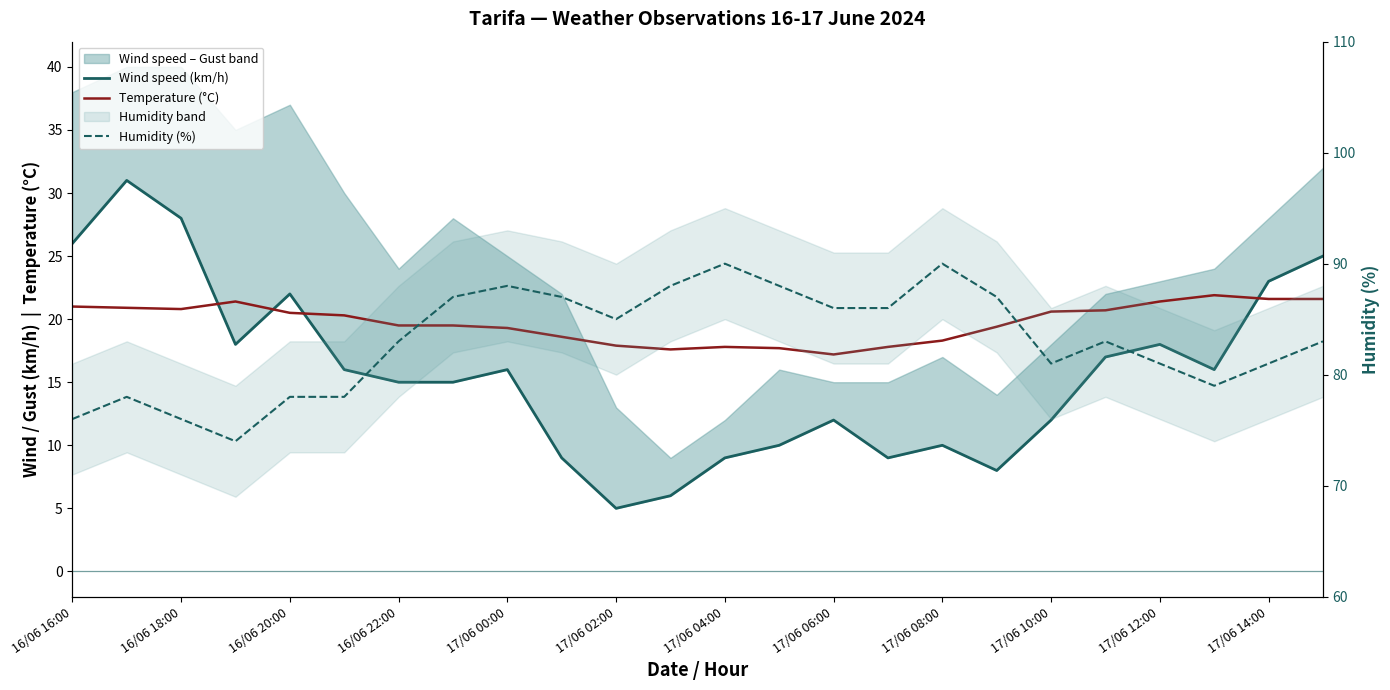

How many intersections are there between Temperature (°C) and Wind speed (km/h)?

4